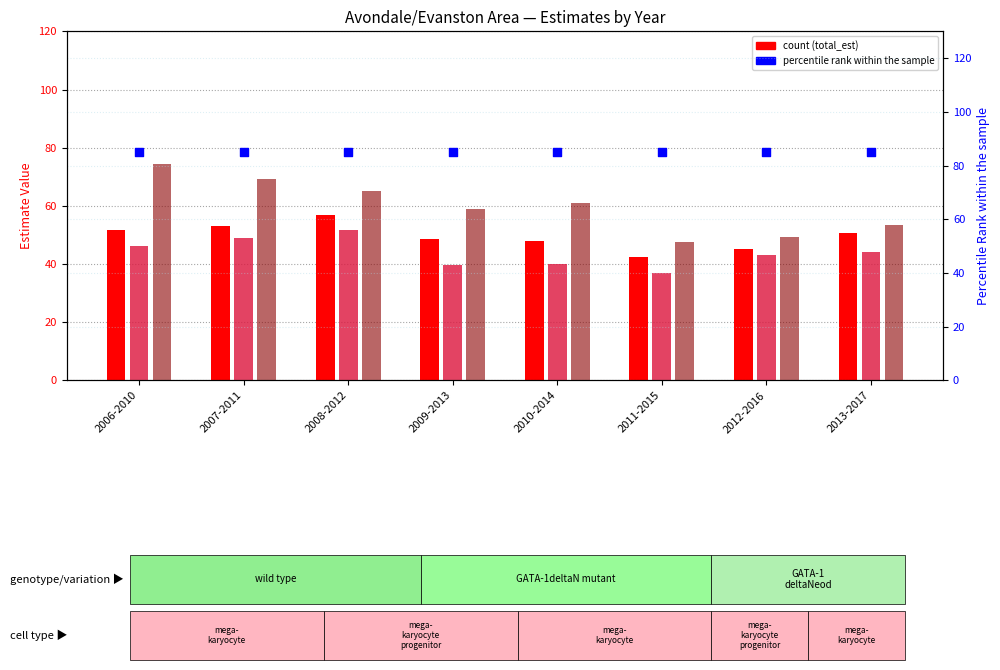

Which series has the widest spread of Y values?

nnhwhite_est